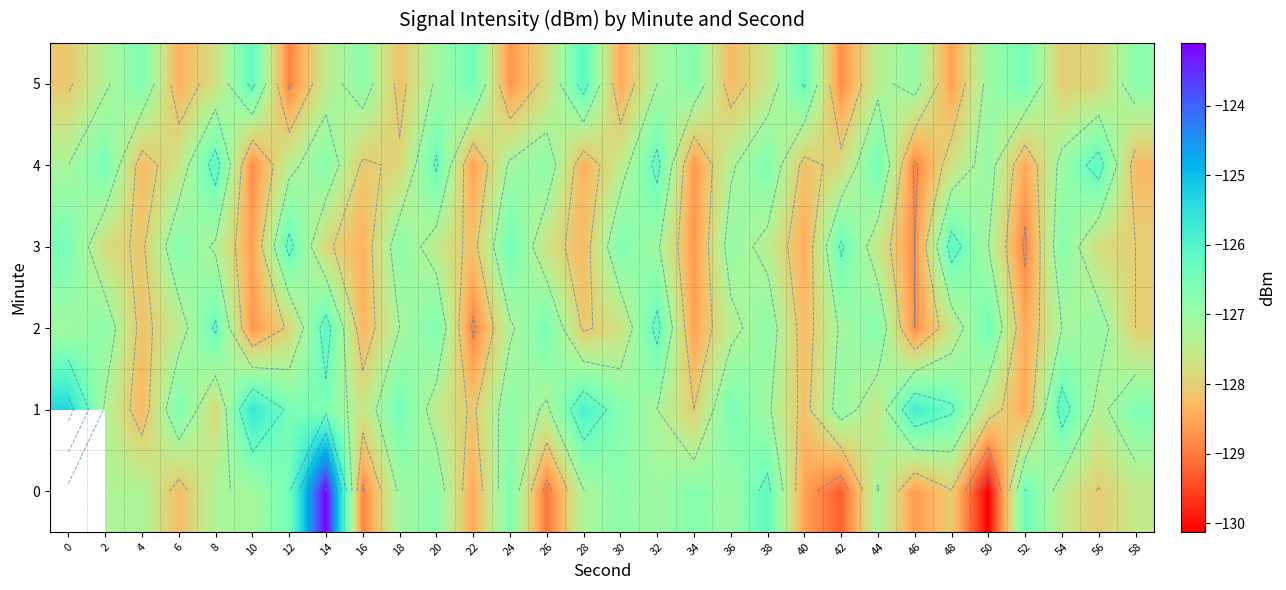

Where does the 4 series first go above -127?

2